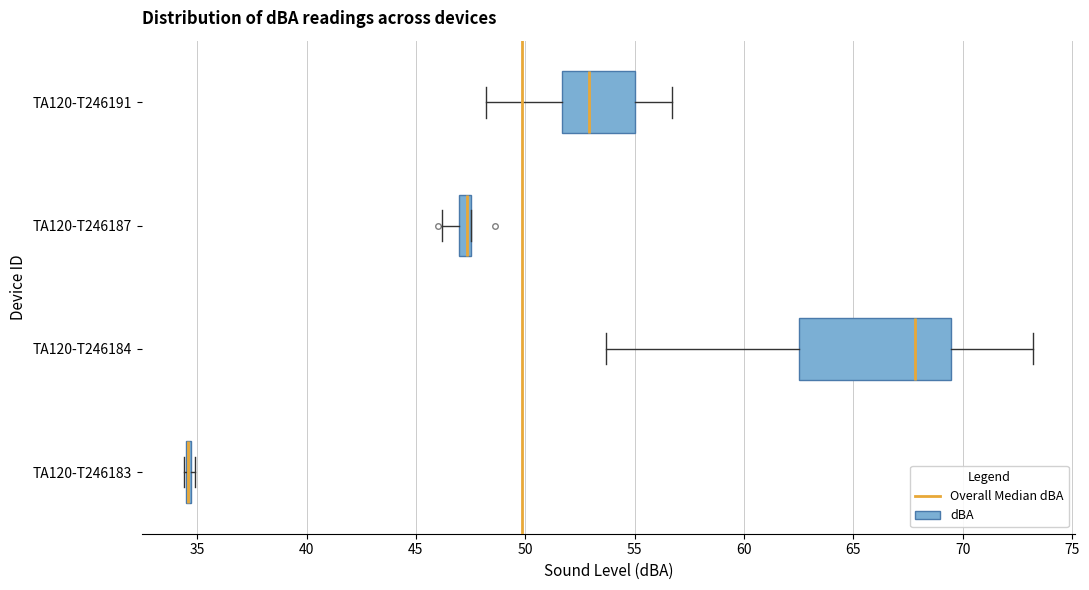

Comparing the boxes themselves (not the whiskers), which one is the widest?

TA120-T246184